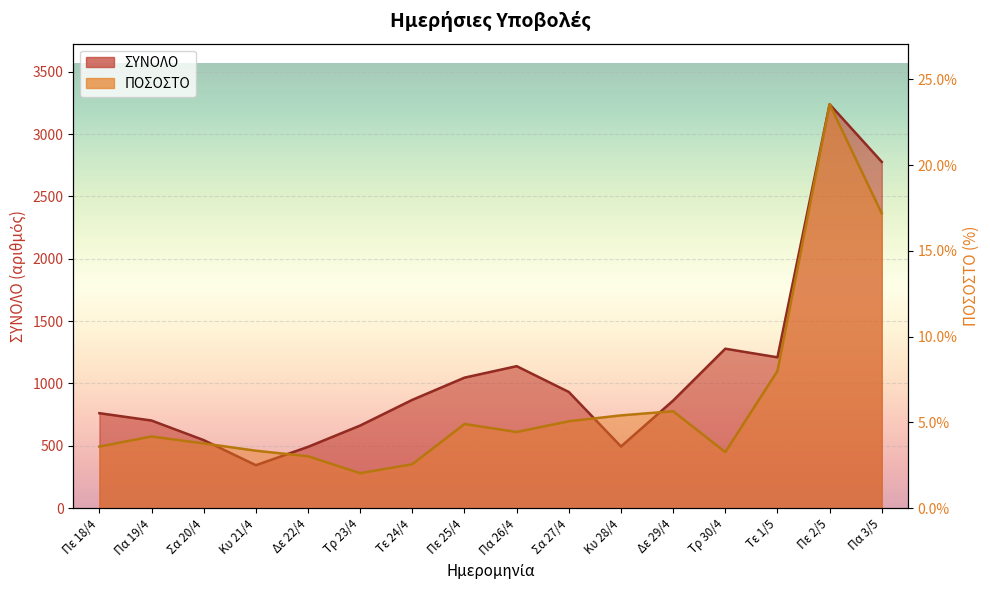

What is the spread (max minus min) of values at Πα 19/4?

703.0